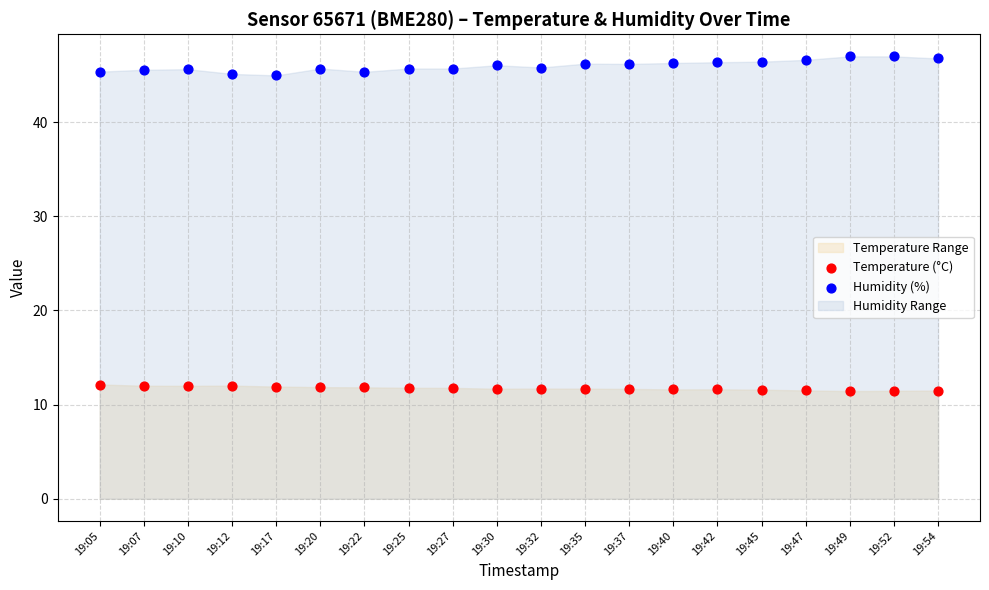

Which series reaches the maximum Y coordinate?

Humidity (%)